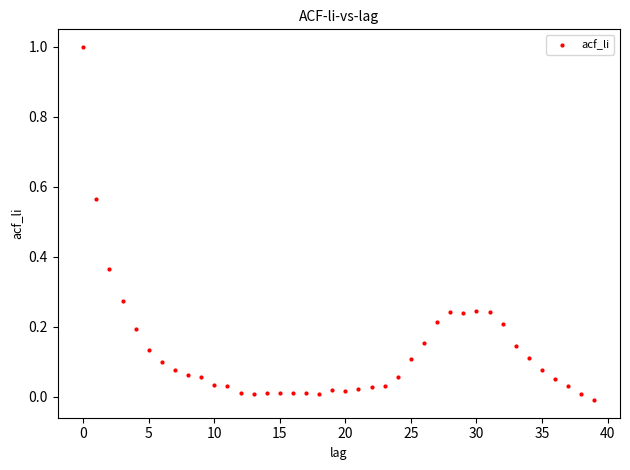

What is the range of Y values (max minus min)?

1.0